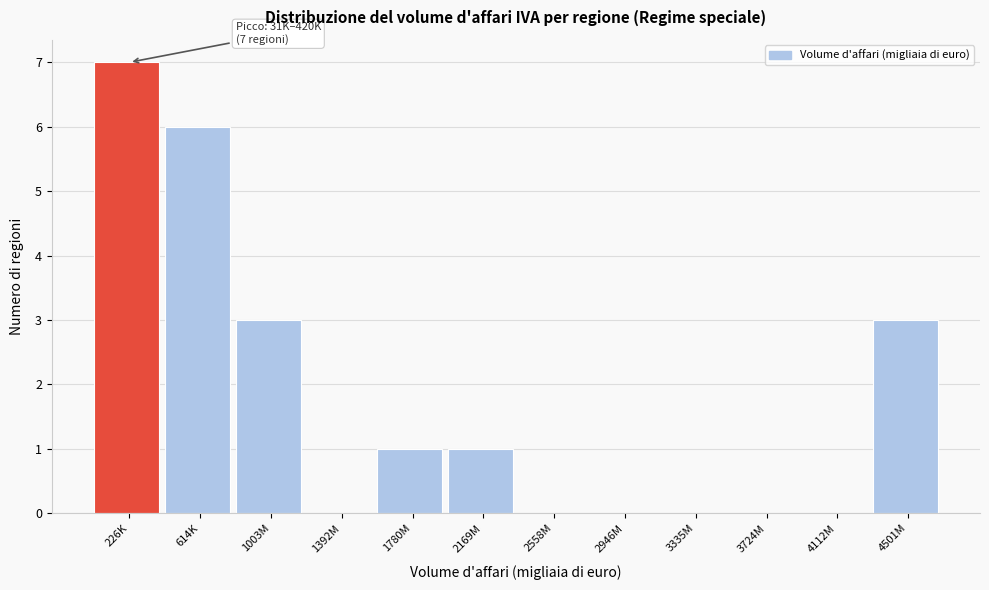

Reading right to left, transcribe all the data shown in this chart.

4501M=3	4112M=0	3724M=0	3335M=0	2946M=0	2558M=0	2169M=1	1780M=1	1392M=0	1003M=3	614K=6	226K=7